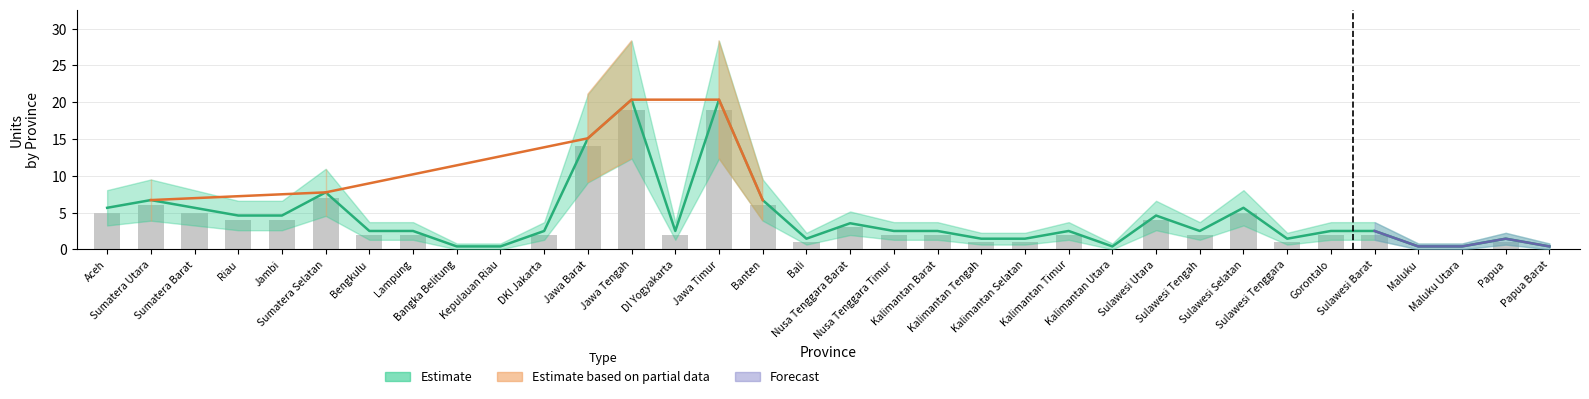

Are the bars horizontal?

No